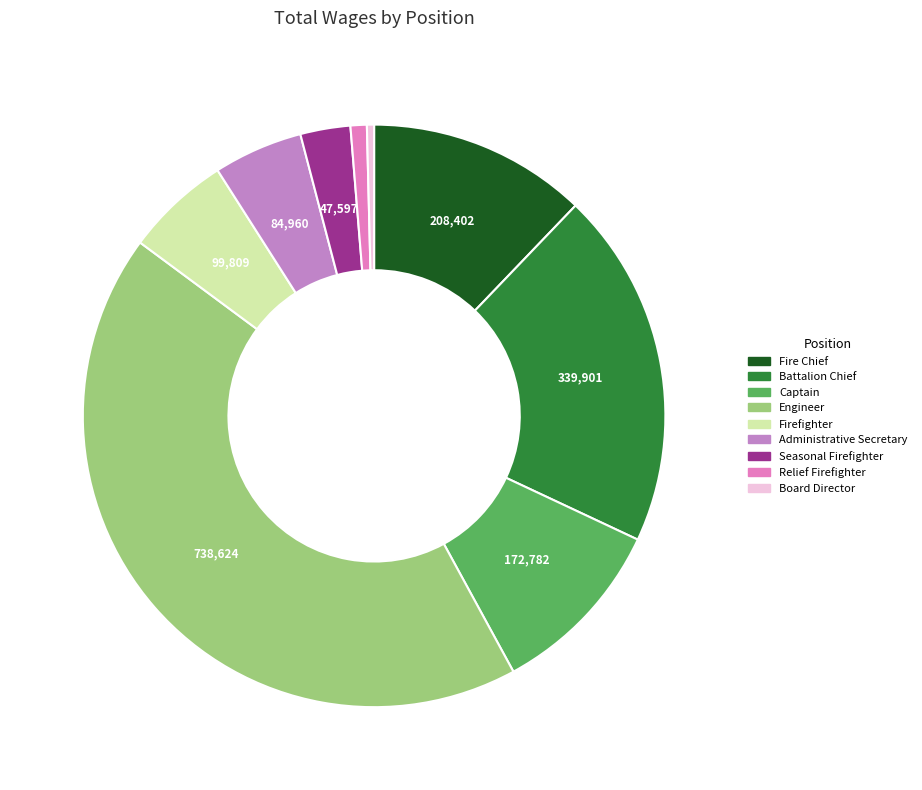

Do Administrative Secretary and Captain together represent more than half of the pie?

No